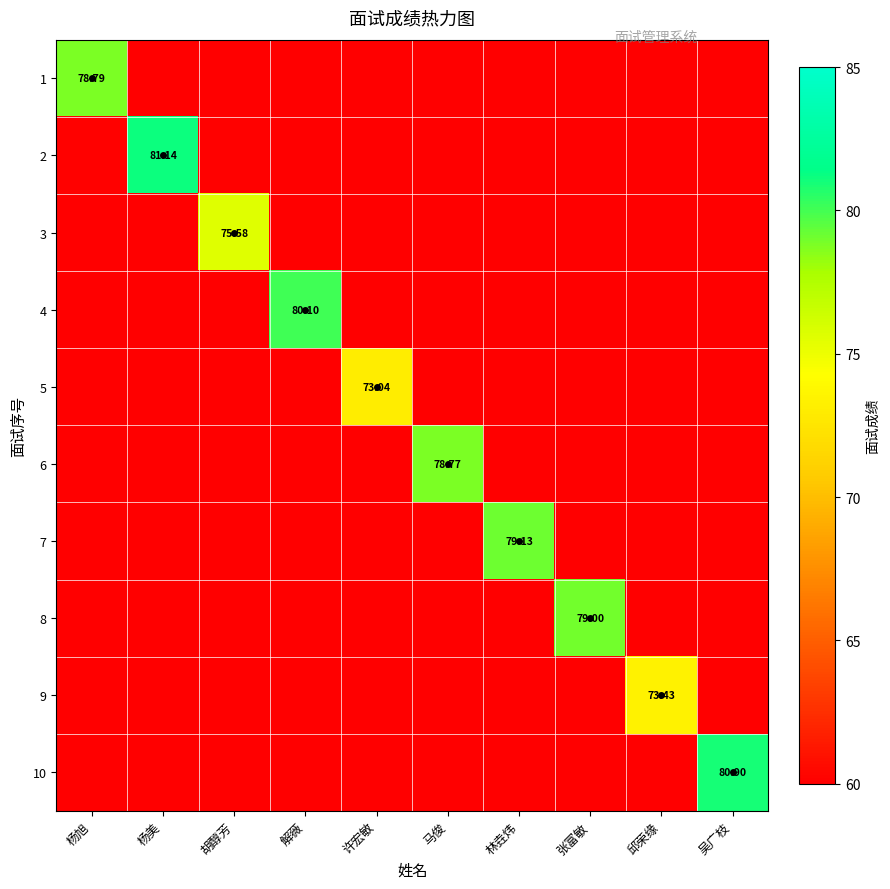

The value of 3 at 杨美 is 31.0. True or false?

False